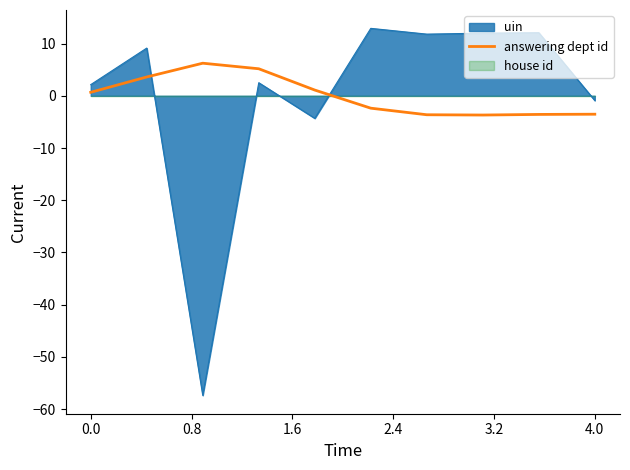

After their last crossing, which series has the higher values: answering dept id or uin?

uin